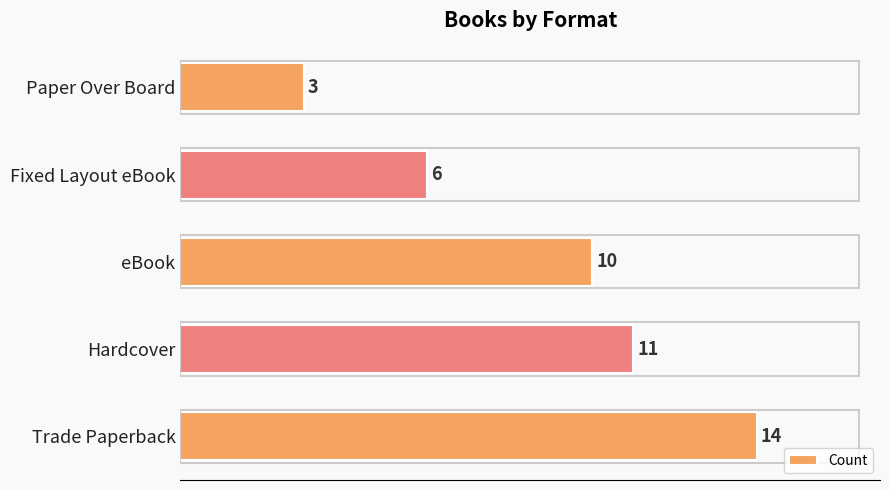

List the labels in order of value, smallest first.

Paper Over Board, Fixed Layout eBook, eBook, Hardcover, Trade Paperback